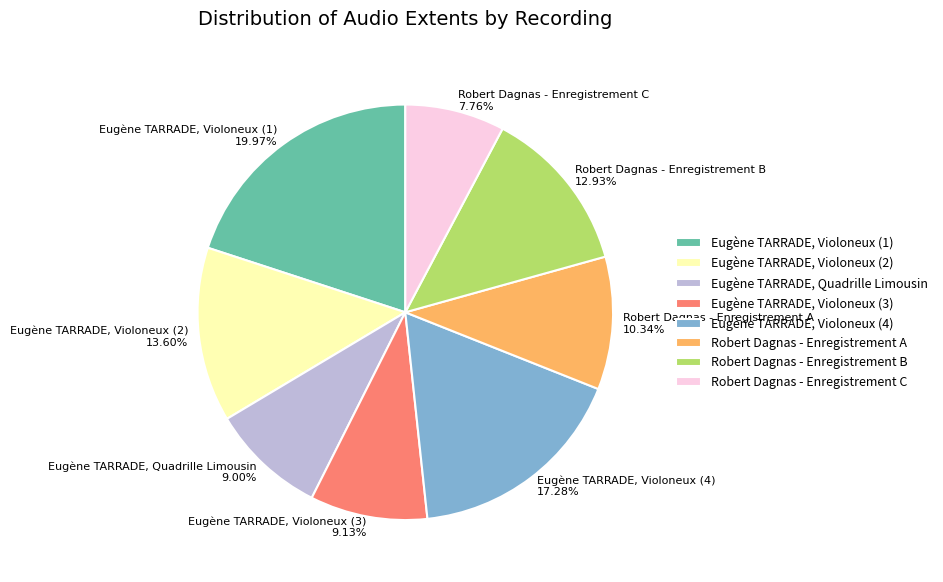

What percentage do Eugène TARRADE, Quadrille Limousin and Robert Dagnas - Enregistrement A together represent?

19.3%